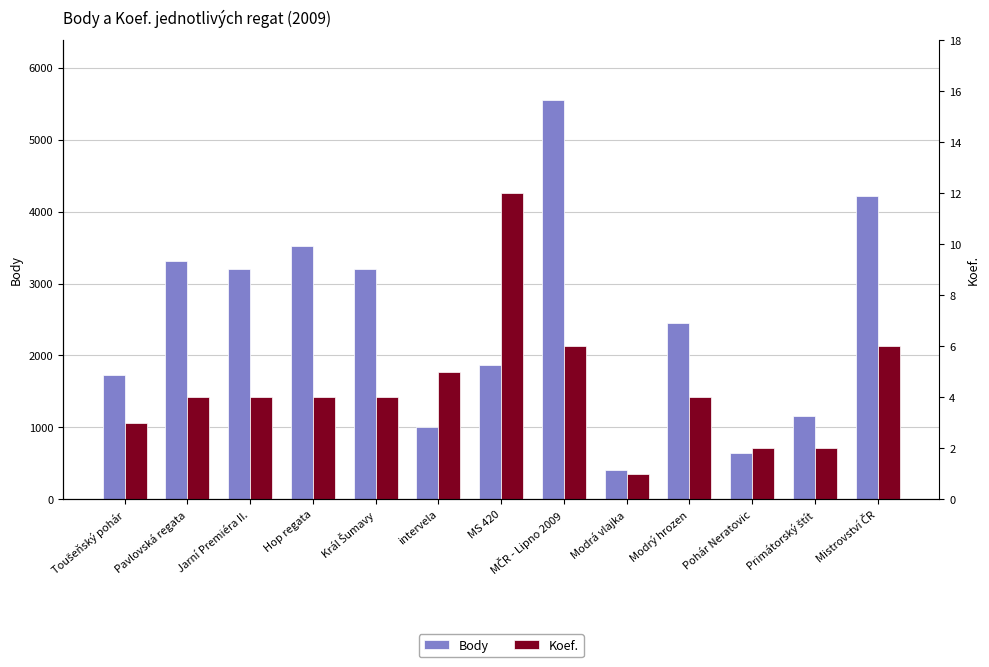

Is it true that Body equals 635 at intervela?

False